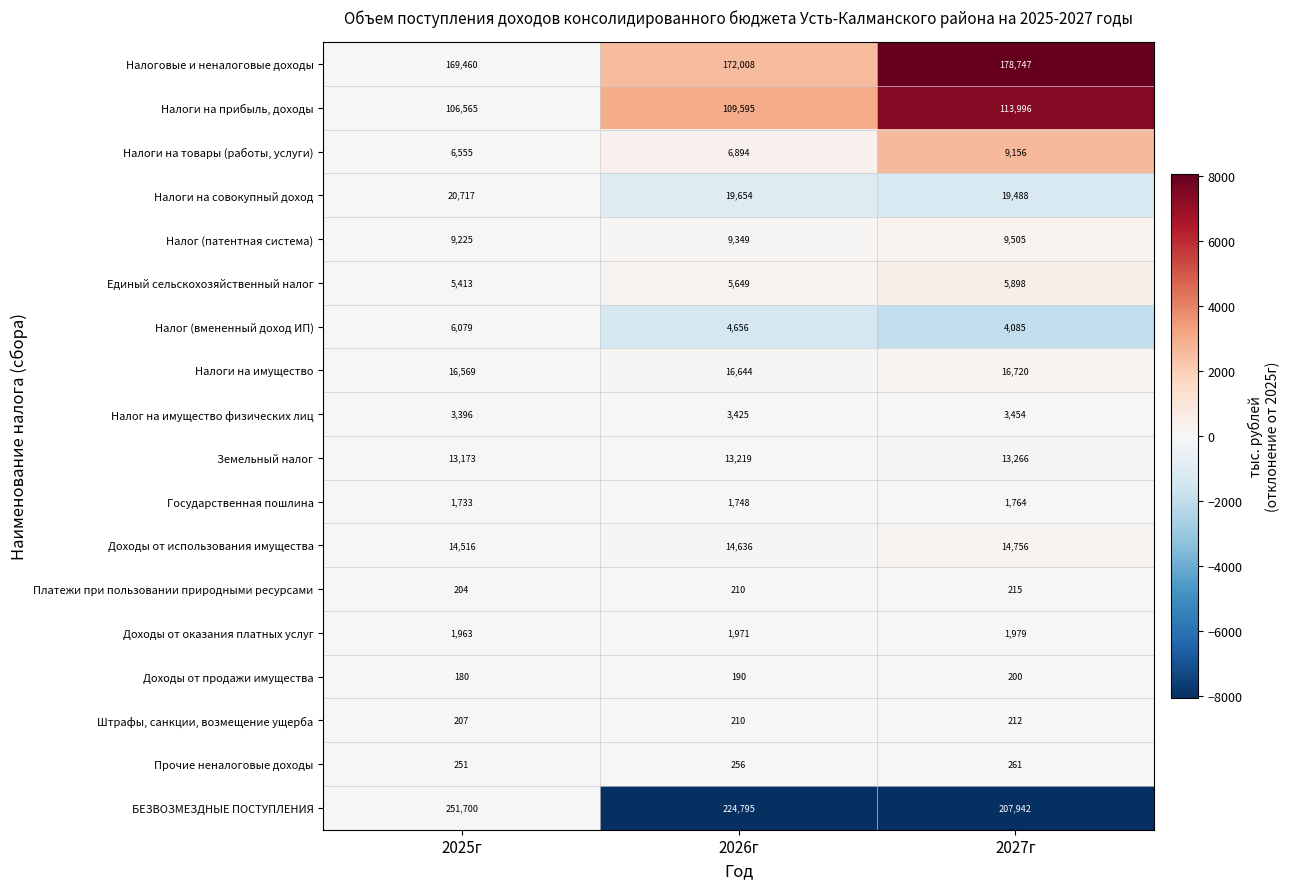

What is the total value across all series at 2027г?

601644